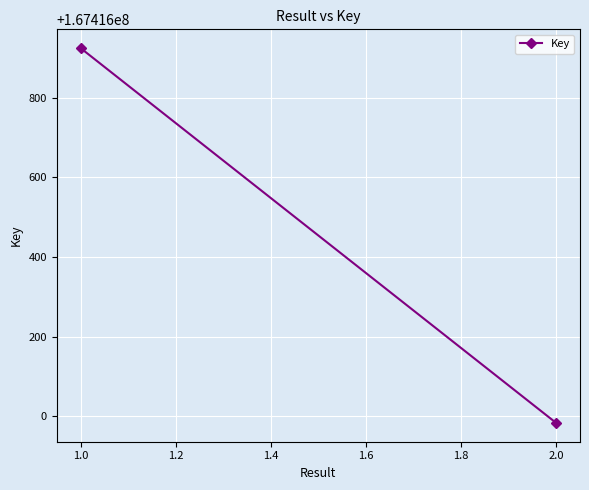

What is the difference between the maximum and minimum values?

942